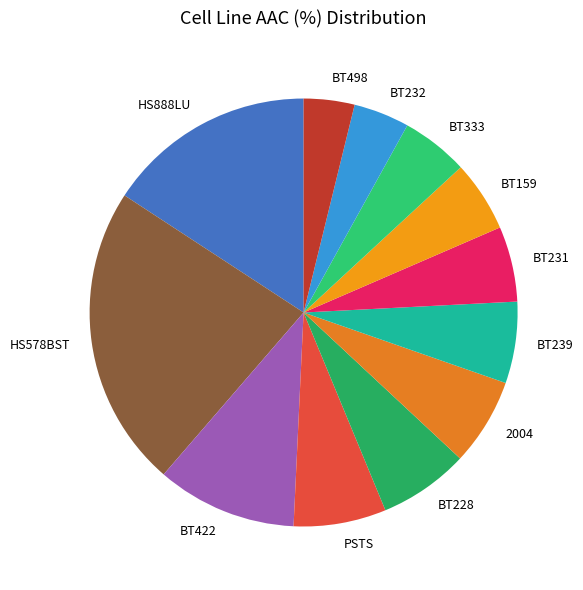

Approximately how many times larger is the value at BT232 compared to BT333?

0.8